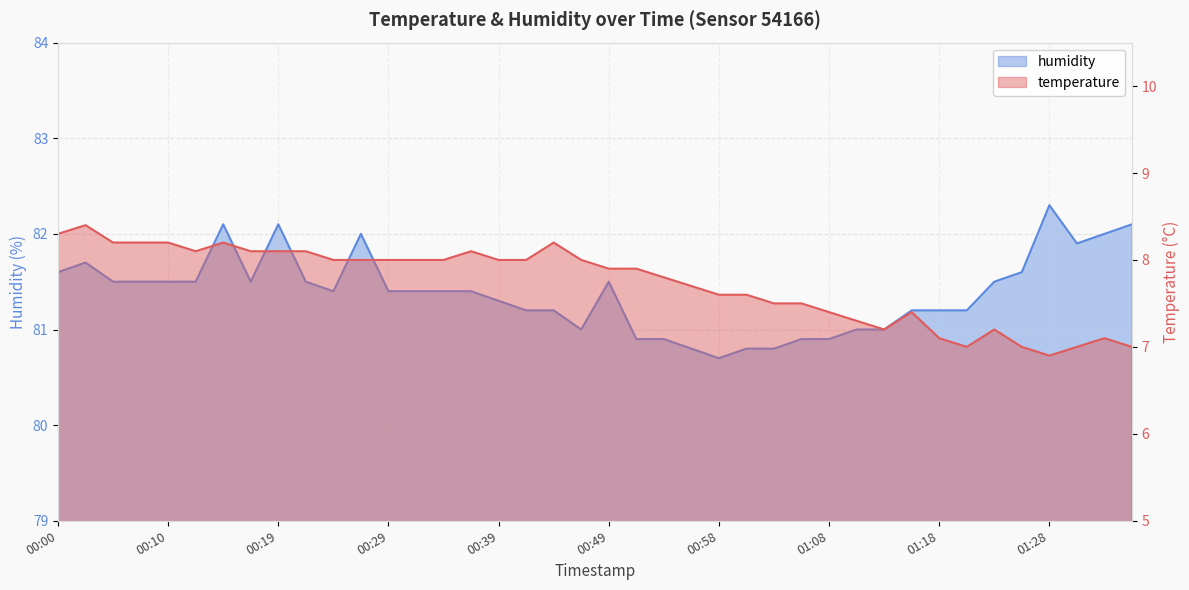

True or false: humidity and temperature cross at least once.

False